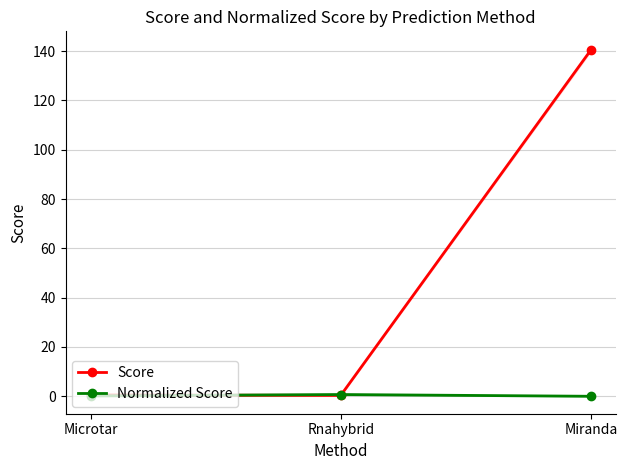

What is the total value across all series at Microtar?

0.7